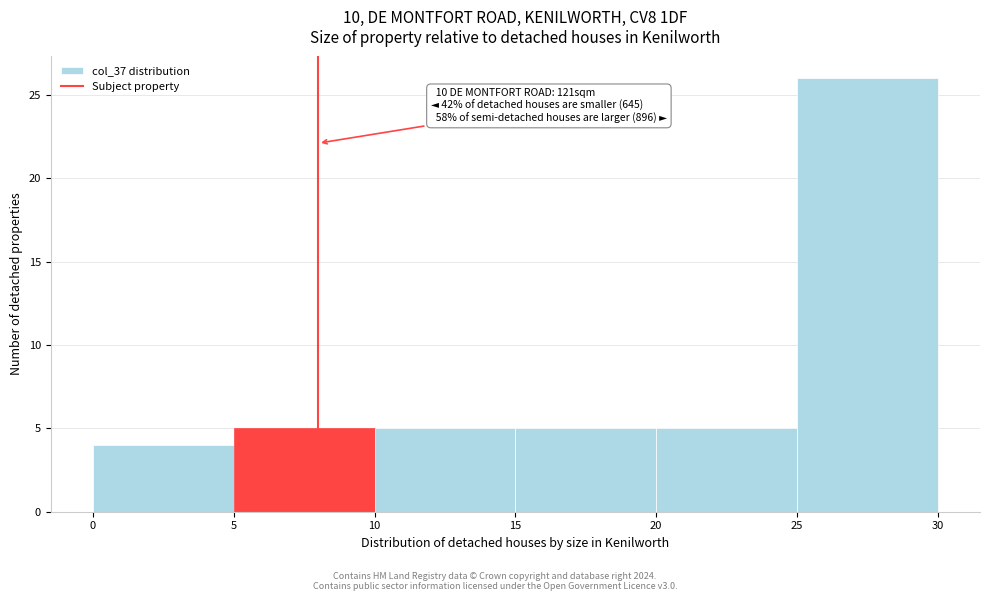

Over which range of the x-axis is the bar tallest?

25 to 30